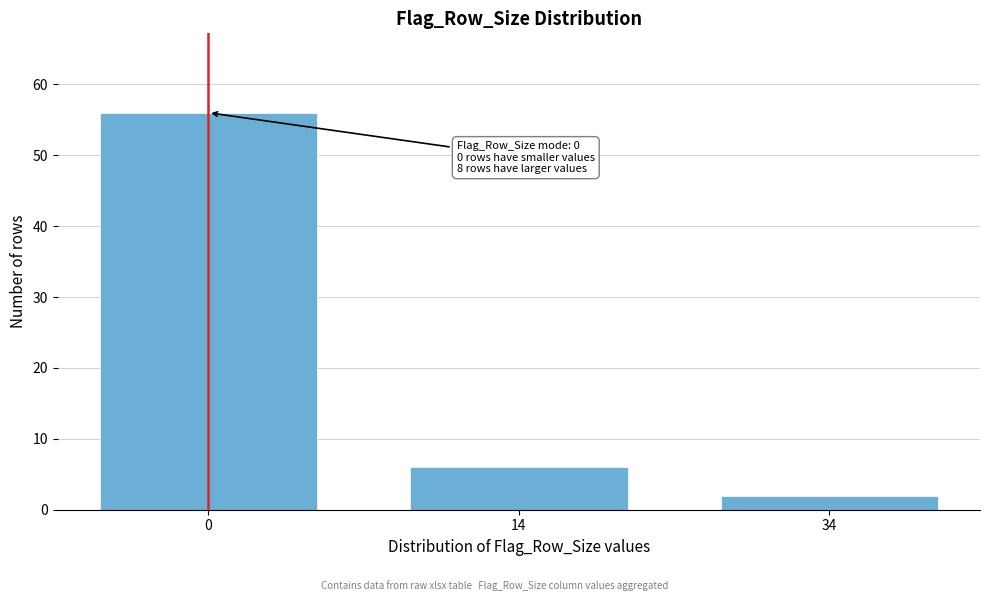

Reading left to right, extract all data points from this chart.

56	6	2